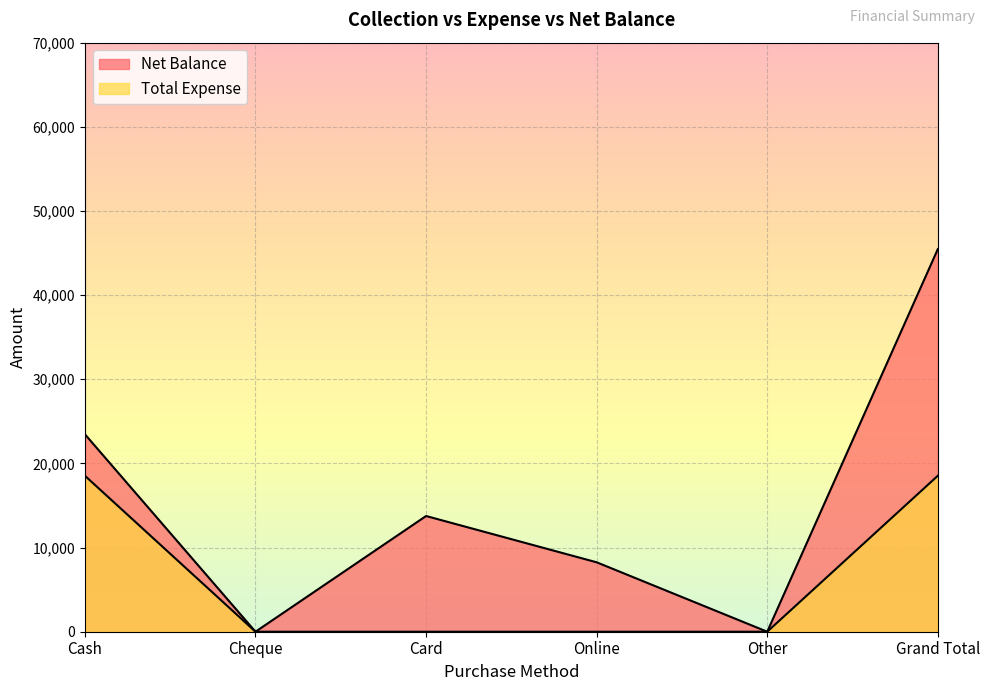

True or false: Net Balance and Total Expense intersect in this chart.

False